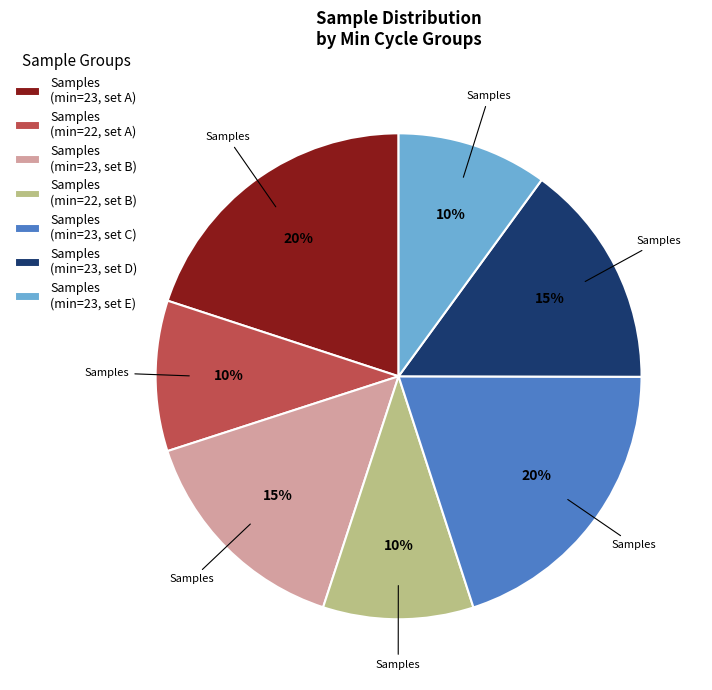

Does any single category account for the majority?

No